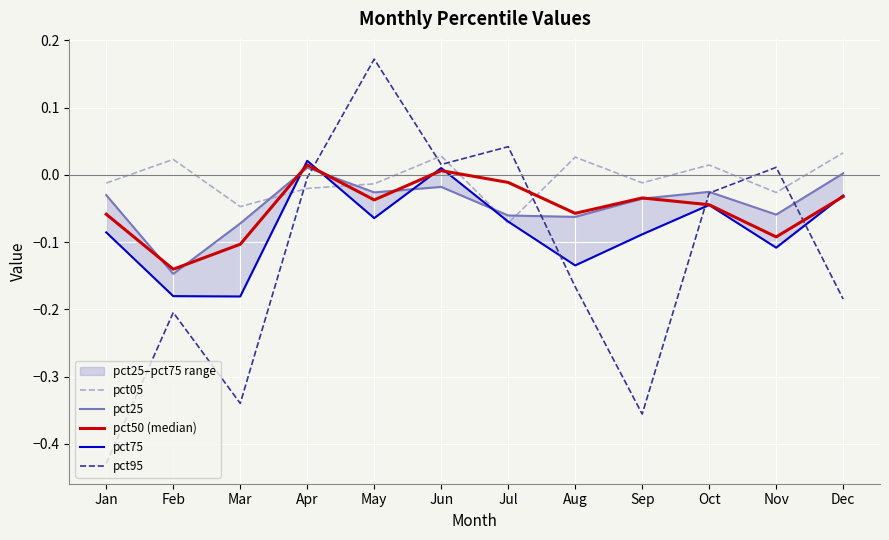

Rank the series by their maximum value, from lowest to highest.

pct25, pct50 (median), pct75, pct05, pct95